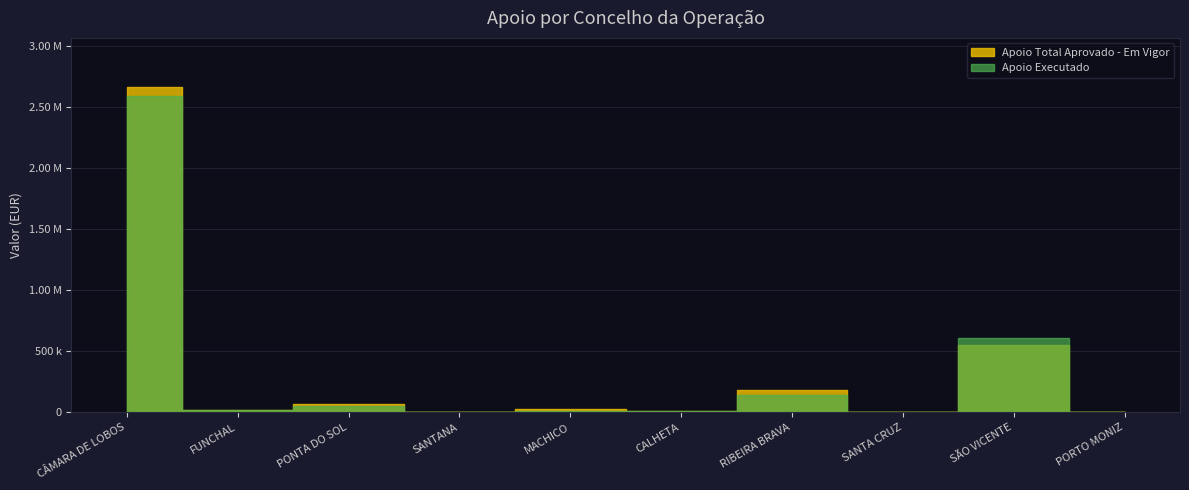

True or false: Apoio Total Aprovado - Em Vigor has more than 2 points higher than both neighbors.

True